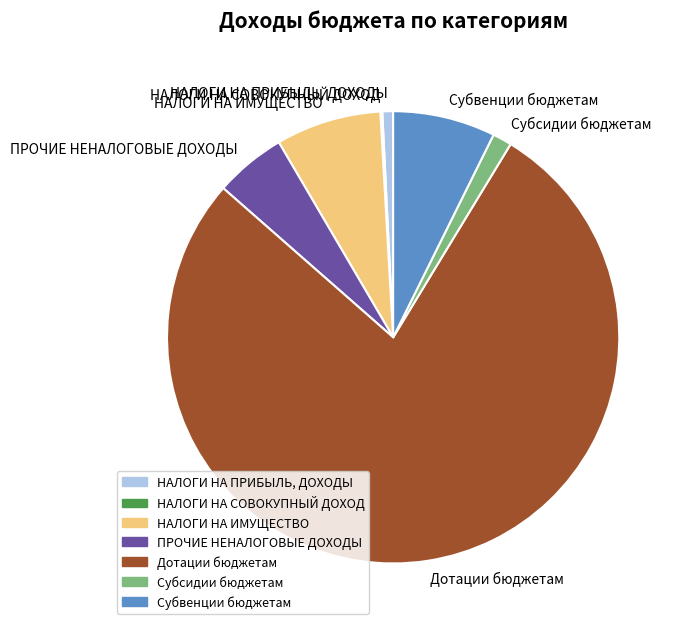

Is it true that Субсидии бюджетам is 11% of the pie?

False